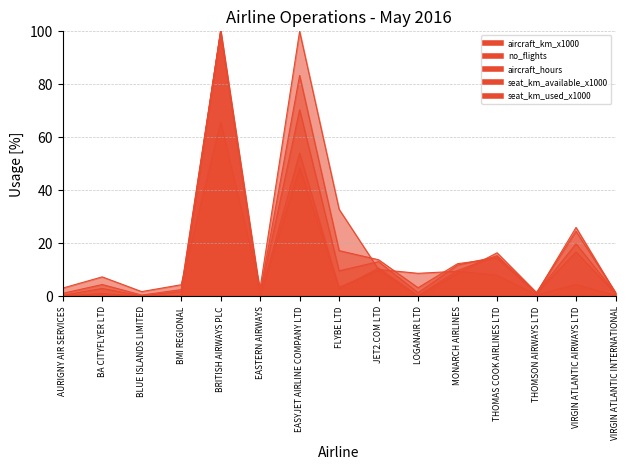

What is the difference between the maximum and minimum values in the seat_km_available_x1000 series?

100.0